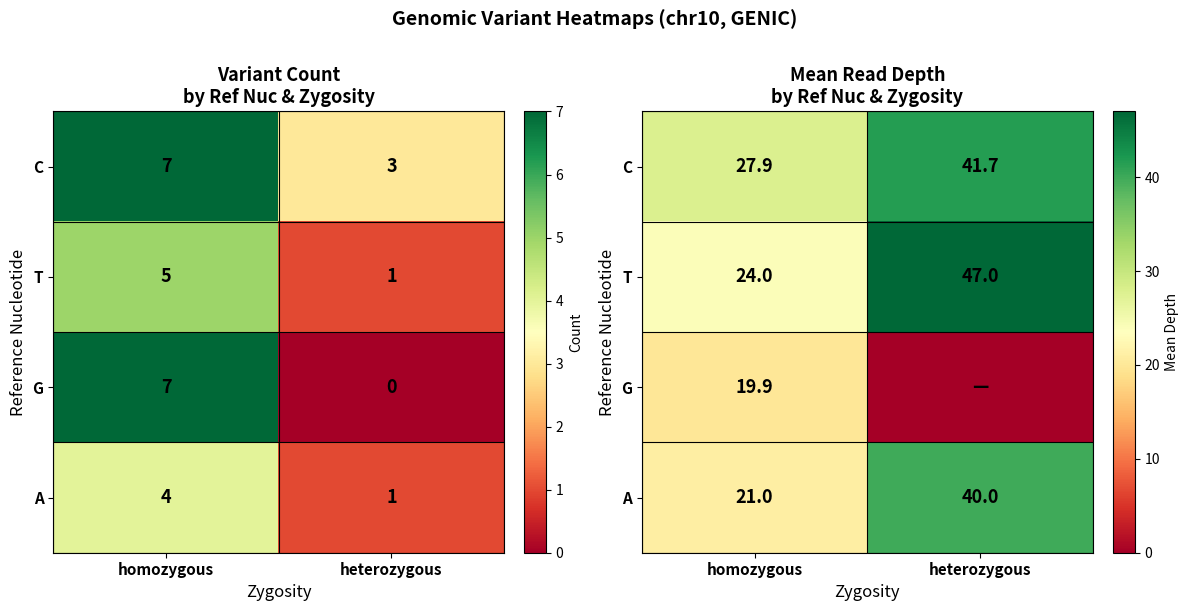

At how many categories does at least one series exceed 10?

2